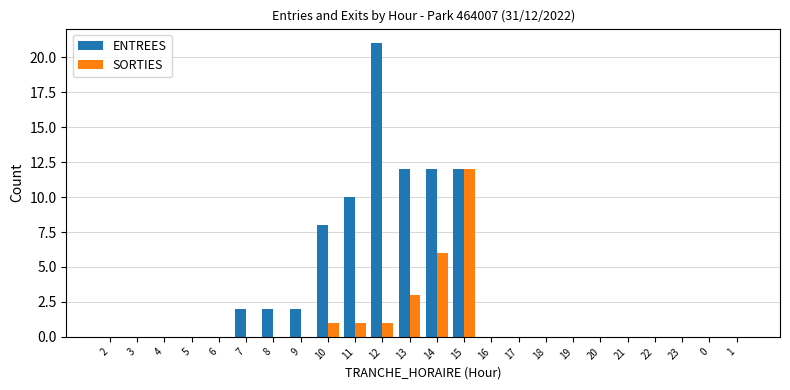

Reading left to right, transcribe all the data shown in this chart.

ENTREES: 2=0	3=0	4=0	5=0	6=0	7=2	8=2	9=2	10=8	11=10	12=21	13=12	14=12	15=12	16=0	17=0	18=0	19=0	20=0	21=0	22=0	23=0	0=0	1=0
SORTIES: 2=0	3=0	4=0	5=0	6=0	7=0	8=0	9=0	10=1	11=1	12=1	13=3	14=6	15=12	16=0	17=0	18=0	19=0	20=0	21=0	22=0	23=0	0=0	1=0